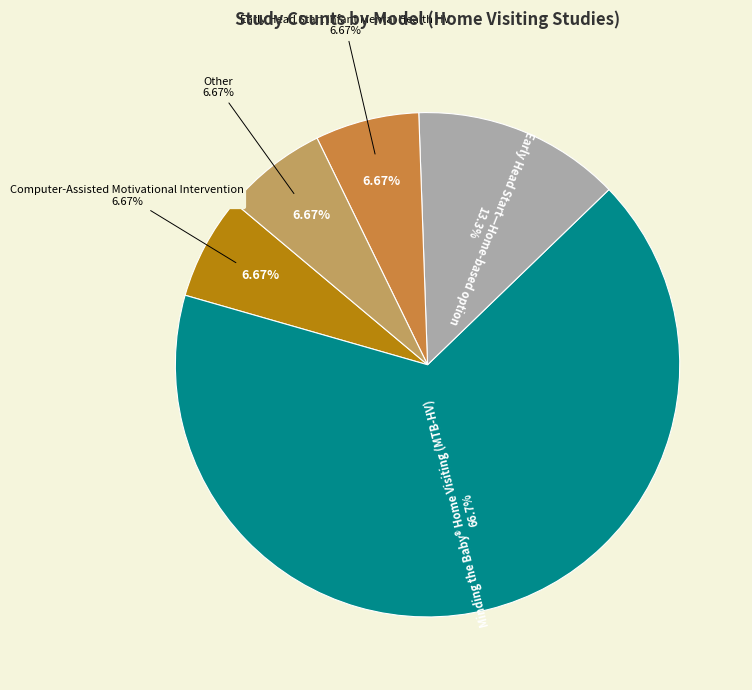

How many slices are in this pie chart?

5